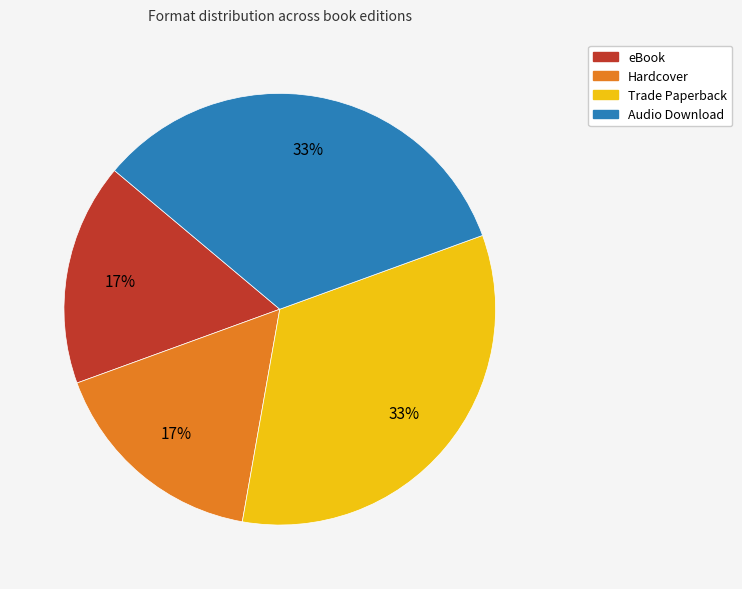

Count the number of slices in the pie.

4